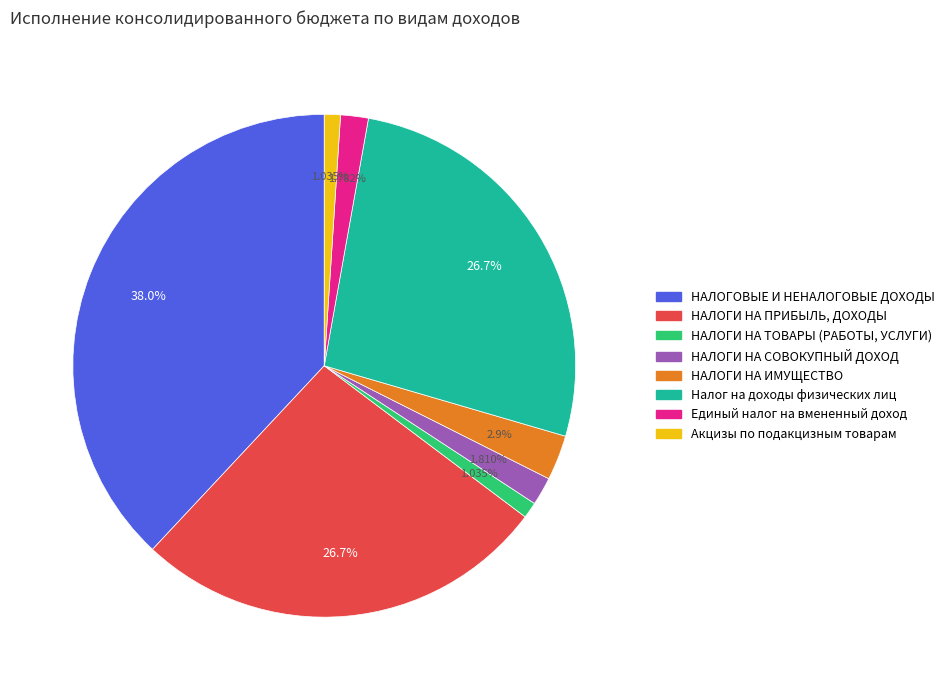

How many slices are in this pie chart?

8